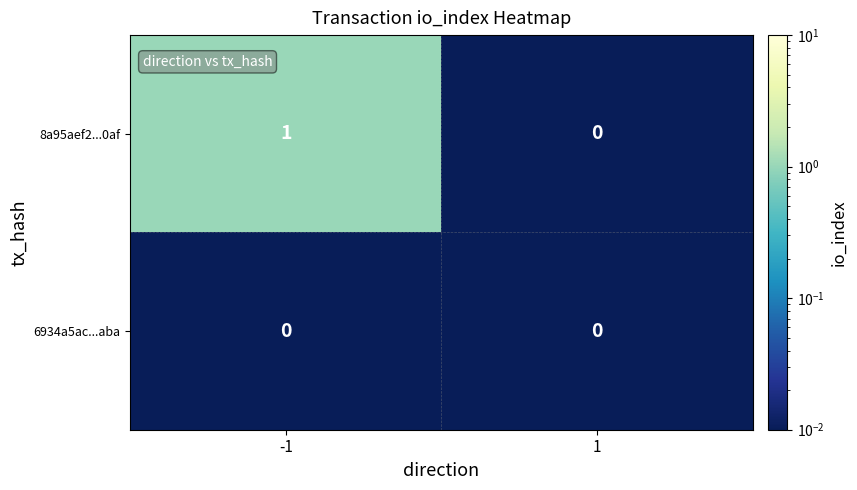

Which series changed the most between -1 and 1?

8a95aef2...0af